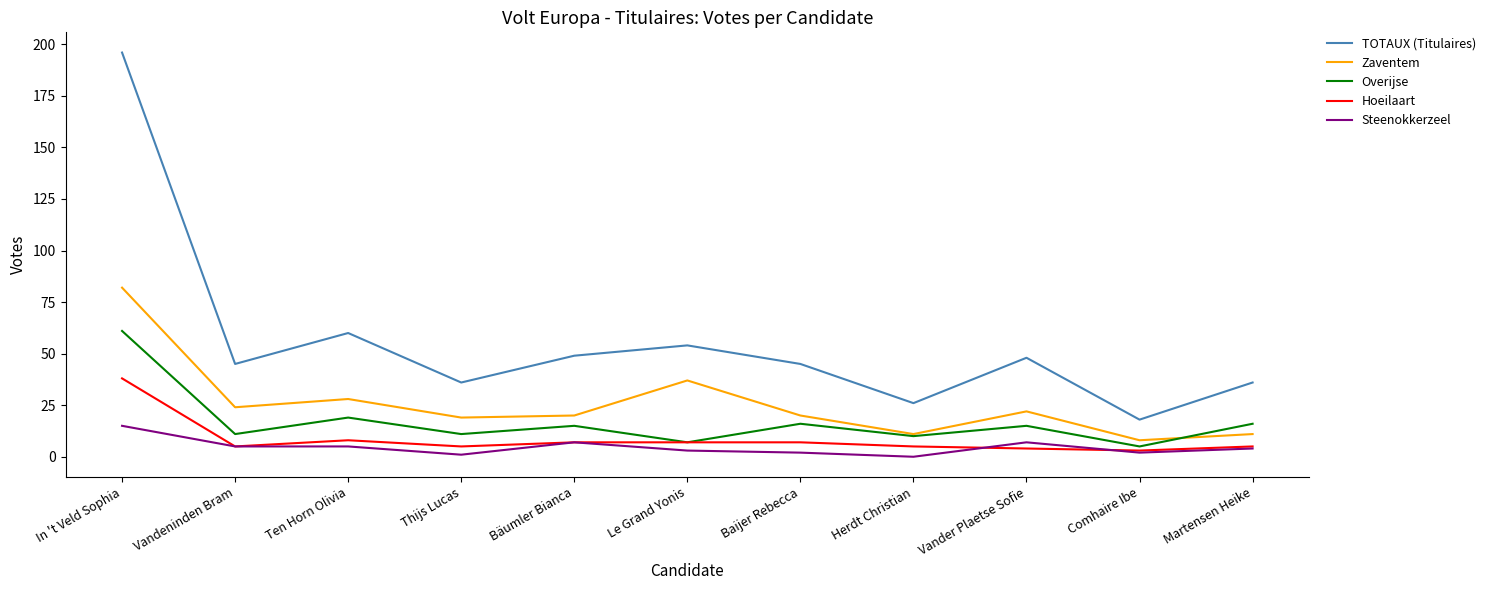

True or false: Zaventem and Steenokkerzeel intersect in this chart.

False